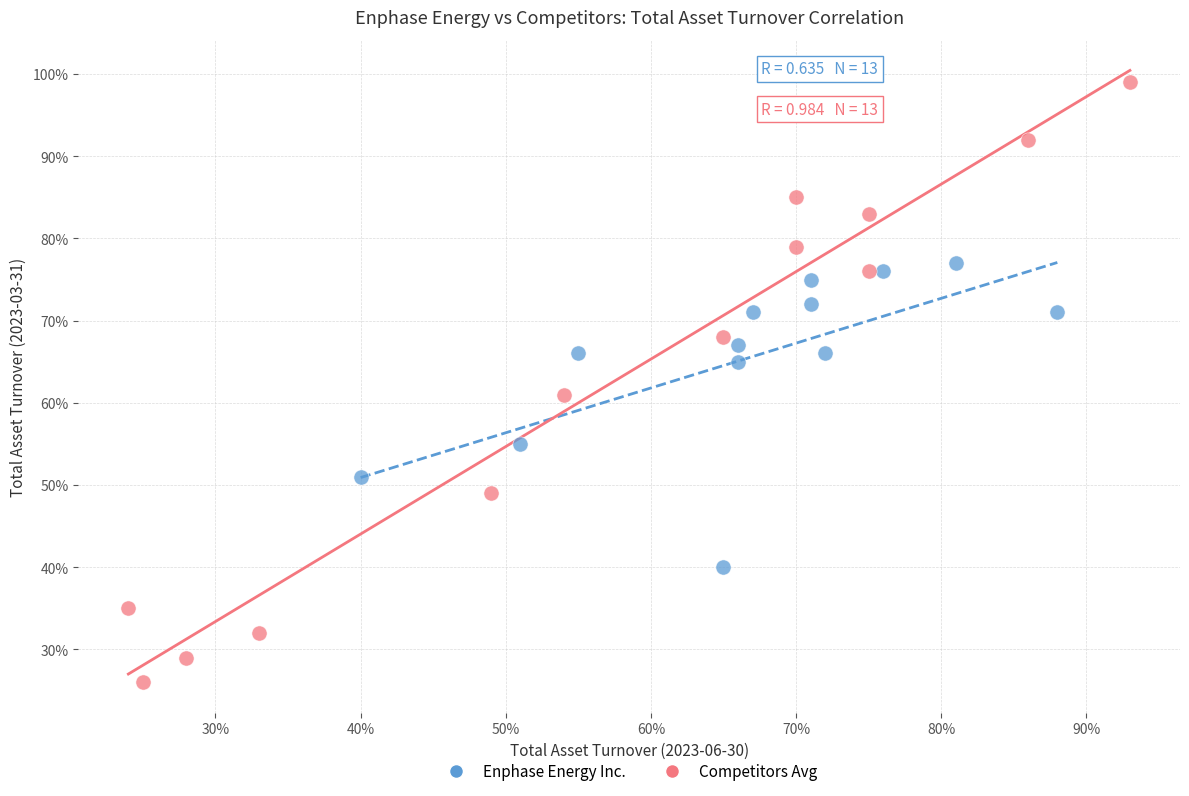

Which series has the widest spread of Y values?

Competitors Avg